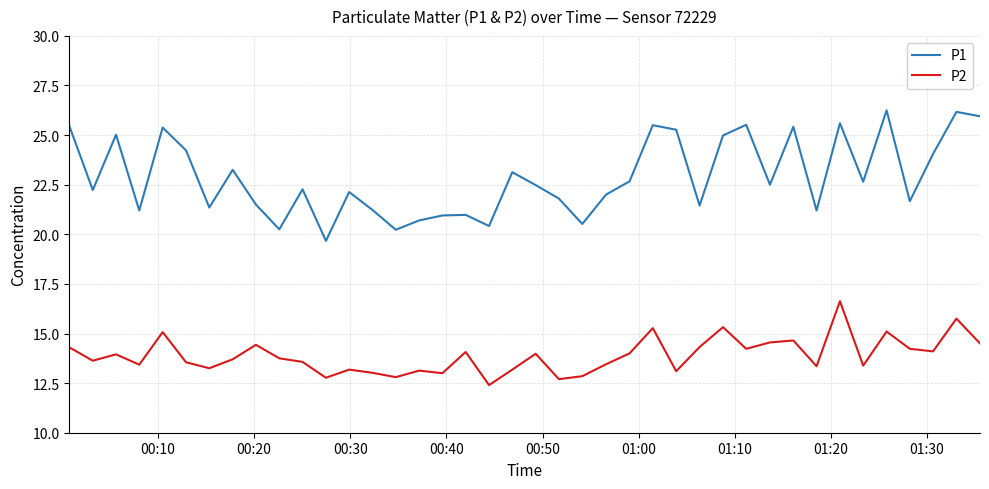

In P1, how many points are higher than both neighbors (excluding endpoints)?

13